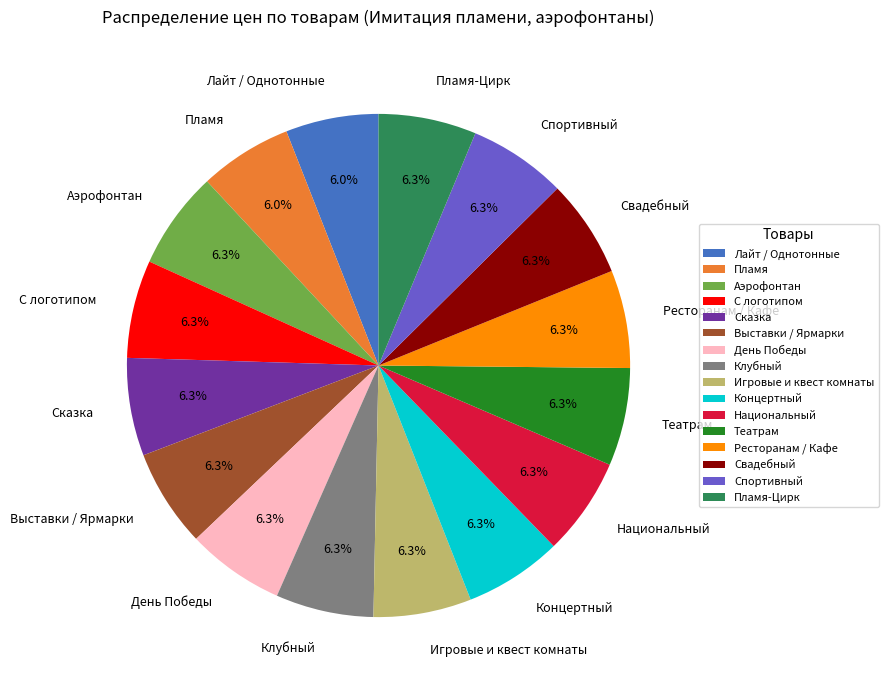

Is there any slice that represents more than half of the pie?

No